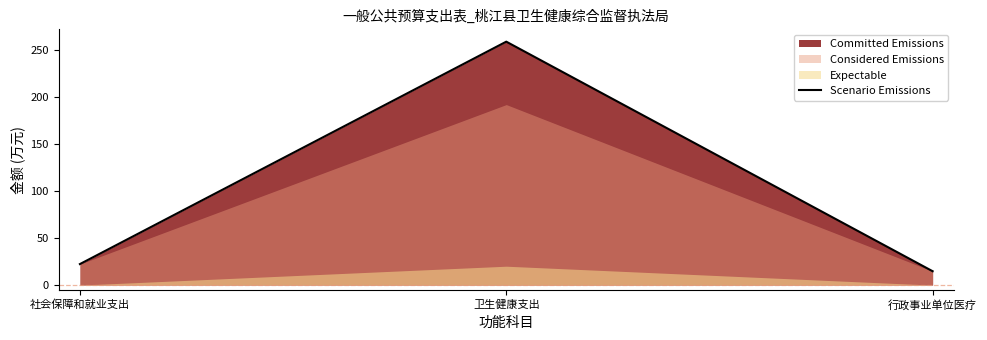

True or false: the data shows 10.1 at 行政事业单位医疗.

False